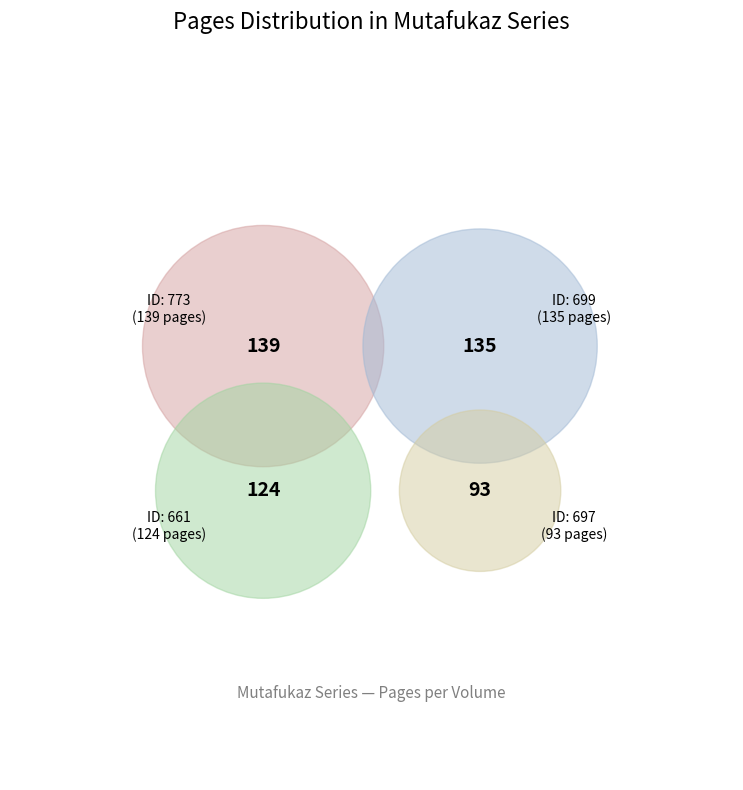

Is it true that 699 is 27% of the pie?

True